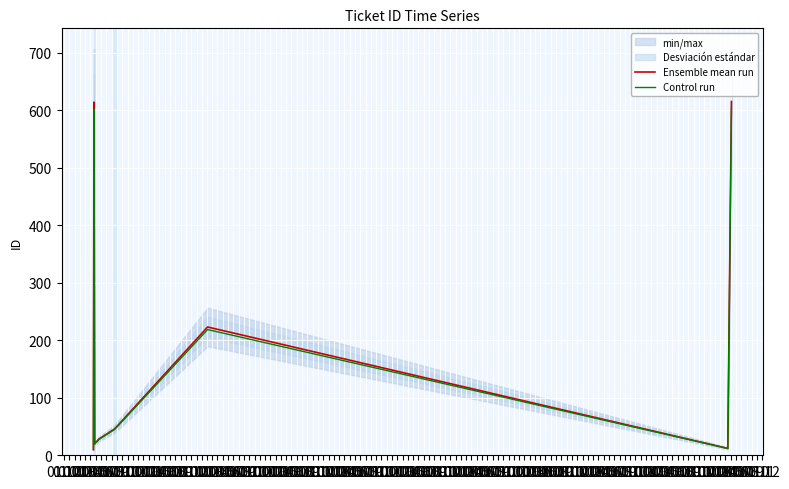

What is the highest value of the Control run series?

602.7